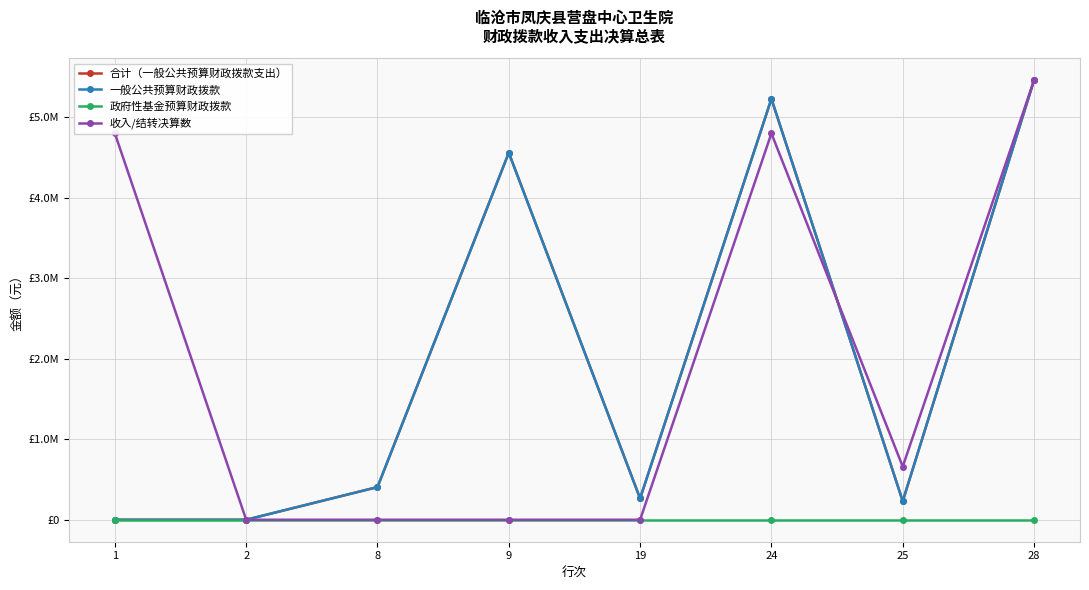

True or false: 合计（一般公共预算财政拨款支出） has a value of 230549.4 at 25.

True